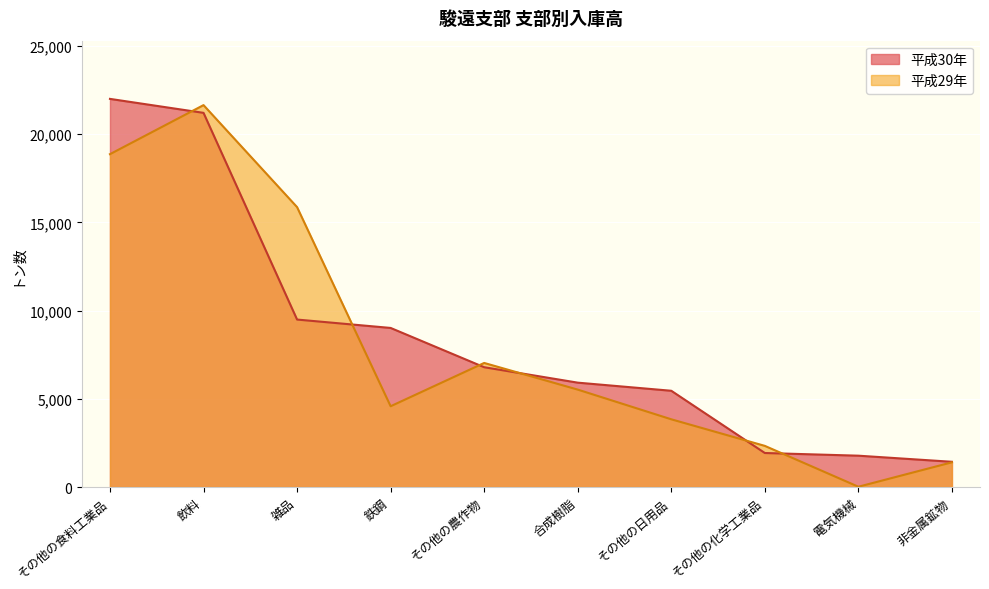

True or false: 平成29年 and 平成30年 cross at least once.

True